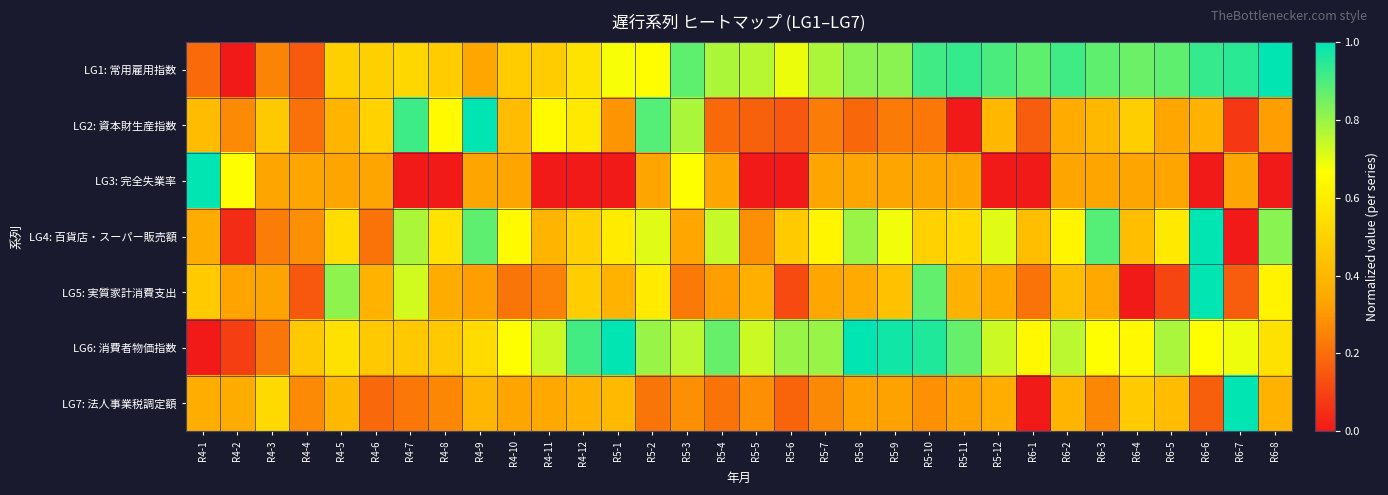

Reading left to right, extract all data points from this chart.

LG1: 常用雇用指数: R4-1=0.2	R4-2=0.0	R4-3=0.3	R4-4=0.2	R4-5=0.5	R4-6=0.5	R4-7=0.5	R4-8=0.5	R4-9=0.3	R4-10=0.5	R4-11=0.5	R4-12=0.6	R5-1=0.7	R5-2=0.7	R5-3=0.9	R5-4=0.8	R5-5=0.8	R5-6=0.7	R5-7=0.8	R5-8=0.8	R5-9=0.8	R5-10=0.9	R5-11=0.9	R5-12=0.9	R6-1=0.9	R6-2=0.9	R6-3=0.9	R6-4=0.9	R6-5=0.9	R6-6=0.9	R6-7=0.9	R6-8=1.0
LG2: 資本財生産指数: R4-1=0.4	R4-2=0.3	R4-3=0.5	R4-4=0.2	R4-5=0.4	R4-6=0.5	R4-7=0.9	R4-8=0.6	R4-9=1.0	R4-10=0.4	R4-11=0.7	R4-12=0.6	R5-1=0.3	R5-2=0.9	R5-3=0.8	R5-4=0.2	R5-5=0.2	R5-6=0.1	R5-7=0.2	R5-8=0.2	R5-9=0.2	R5-10=0.2	R5-11=0.0	R5-12=0.4	R6-1=0.2	R6-2=0.4	R6-3=0.4	R6-4=0.5	R6-5=0.3	R6-6=0.4	R6-7=0.1	R6-8=0.3
LG3: 完全失業率: R4-1=1.0	R4-2=0.7	R4-3=0.3	R4-4=0.3	R4-5=0.3	R4-6=0.3	R4-7=0.0	R4-8=0.0	R4-9=0.3	R4-10=0.3	R4-11=0.0	R4-12=0.0	R5-1=0.0	R5-2=0.3	R5-3=0.7	R5-4=0.3	R5-5=0.0	R5-6=0.0	R5-7=0.3	R5-8=0.3	R5-9=0.3	R5-10=0.3	R5-11=0.3	R5-12=0.0	R6-1=0.0	R6-2=0.3	R6-3=0.3	R6-4=0.3	R6-5=0.3	R6-6=0.0	R6-7=0.3	R6-8=0.0
LG4: 百貨店・スーパー販売額: R4-1=0.4	R4-2=0.0	R4-3=0.2	R4-4=0.3	R4-5=0.5	R4-6=0.2	R4-7=0.8	R4-8=0.6	R4-9=0.9	R4-10=0.7	R4-11=0.4	R4-12=0.5	R5-1=0.6	R5-2=0.7	R5-3=0.3	R5-4=0.7	R5-5=0.3	R5-6=0.5	R5-7=0.6	R5-8=0.8	R5-9=0.7	R5-10=0.5	R5-11=0.5	R5-12=0.7	R6-1=0.4	R6-2=0.6	R6-3=0.9	R6-4=0.4	R6-5=0.6	R6-6=1.0	R6-7=0.0	R6-8=0.8
LG5: 実質家計消費支出: R4-1=0.5	R4-2=0.3	R4-3=0.3	R4-4=0.1	R4-5=0.8	R4-6=0.4	R4-7=0.7	R4-8=0.4	R4-9=0.3	R4-10=0.2	R4-11=0.3	R4-12=0.5	R5-1=0.4	R5-2=0.6	R5-3=0.2	R5-4=0.3	R5-5=0.4	R5-6=0.1	R5-7=0.3	R5-8=0.4	R5-9=0.4	R5-10=0.9	R5-11=0.4	R5-12=0.3	R6-1=0.2	R6-2=0.4	R6-3=0.3	R6-4=0.0	R6-5=0.1	R6-6=1.0	R6-7=0.2	R6-8=0.6
LG6: 消費者物価指数: R4-1=0.0	R4-2=0.1	R4-3=0.2	R4-4=0.5	R4-5=0.6	R4-6=0.5	R4-7=0.5	R4-8=0.5	R4-9=0.5	R4-10=0.7	R4-11=0.7	R4-12=0.9	R5-1=1.0	R5-2=0.8	R5-3=0.8	R5-4=0.9	R5-5=0.7	R5-6=0.8	R5-7=0.8	R5-8=1.0	R5-9=1.0	R5-10=1.0	R5-11=0.9	R5-12=0.7	R6-1=0.6	R6-2=0.8	R6-3=0.7	R6-4=0.6	R6-5=0.8	R6-6=0.7	R6-7=0.7	R6-8=0.6
LG7: 法人事業税調定額: R4-1=0.4	R4-2=0.4	R4-3=0.5	R4-4=0.3	R4-5=0.4	R4-6=0.2	R4-7=0.2	R4-8=0.3	R4-9=0.4	R4-10=0.3	R4-11=0.3	R4-12=0.4	R5-1=0.4	R5-2=0.2	R5-3=0.3	R5-4=0.2	R5-5=0.3	R5-6=0.2	R5-7=0.3	R5-8=0.3	R5-9=0.3	R5-10=0.3	R5-11=0.3	R5-12=0.4	R6-1=0.0	R6-2=0.4	R6-3=0.3	R6-4=0.5	R6-5=0.4	R6-6=0.2	R6-7=1.0	R6-8=0.4